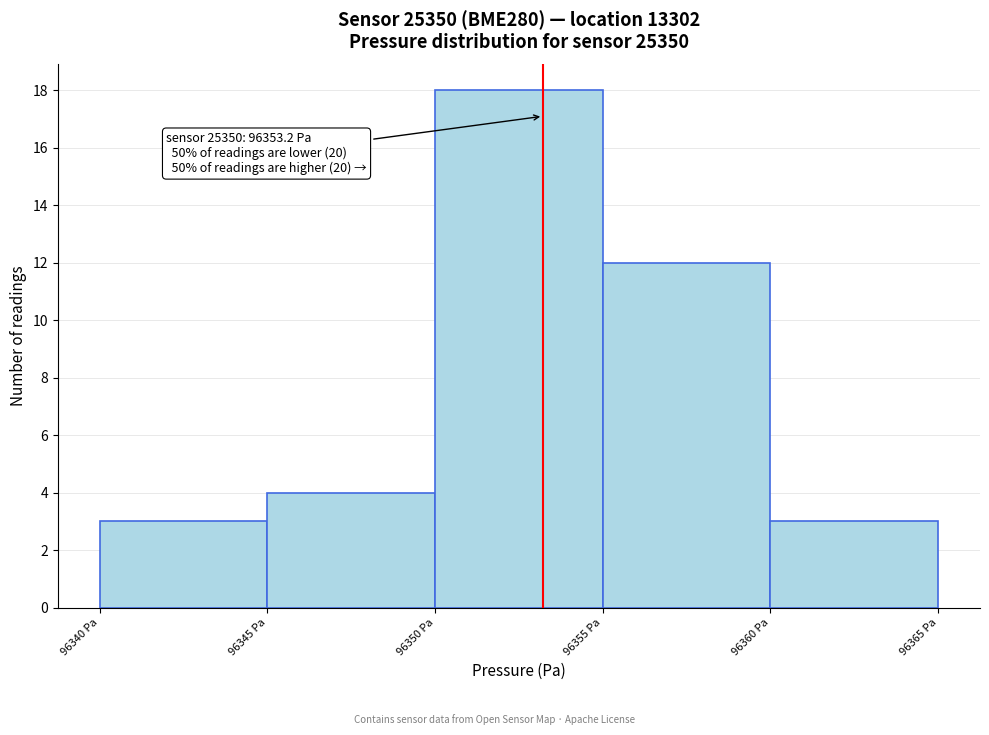

Over which range of the x-axis is the bar tallest?

96350 to 96355